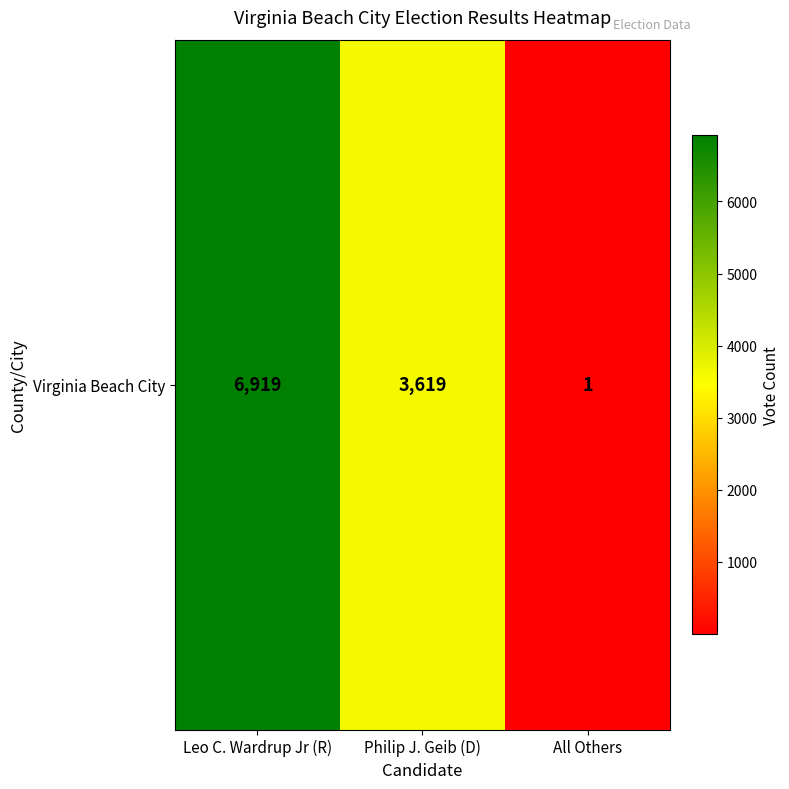

What is the maximum value shown in the chart?

6919